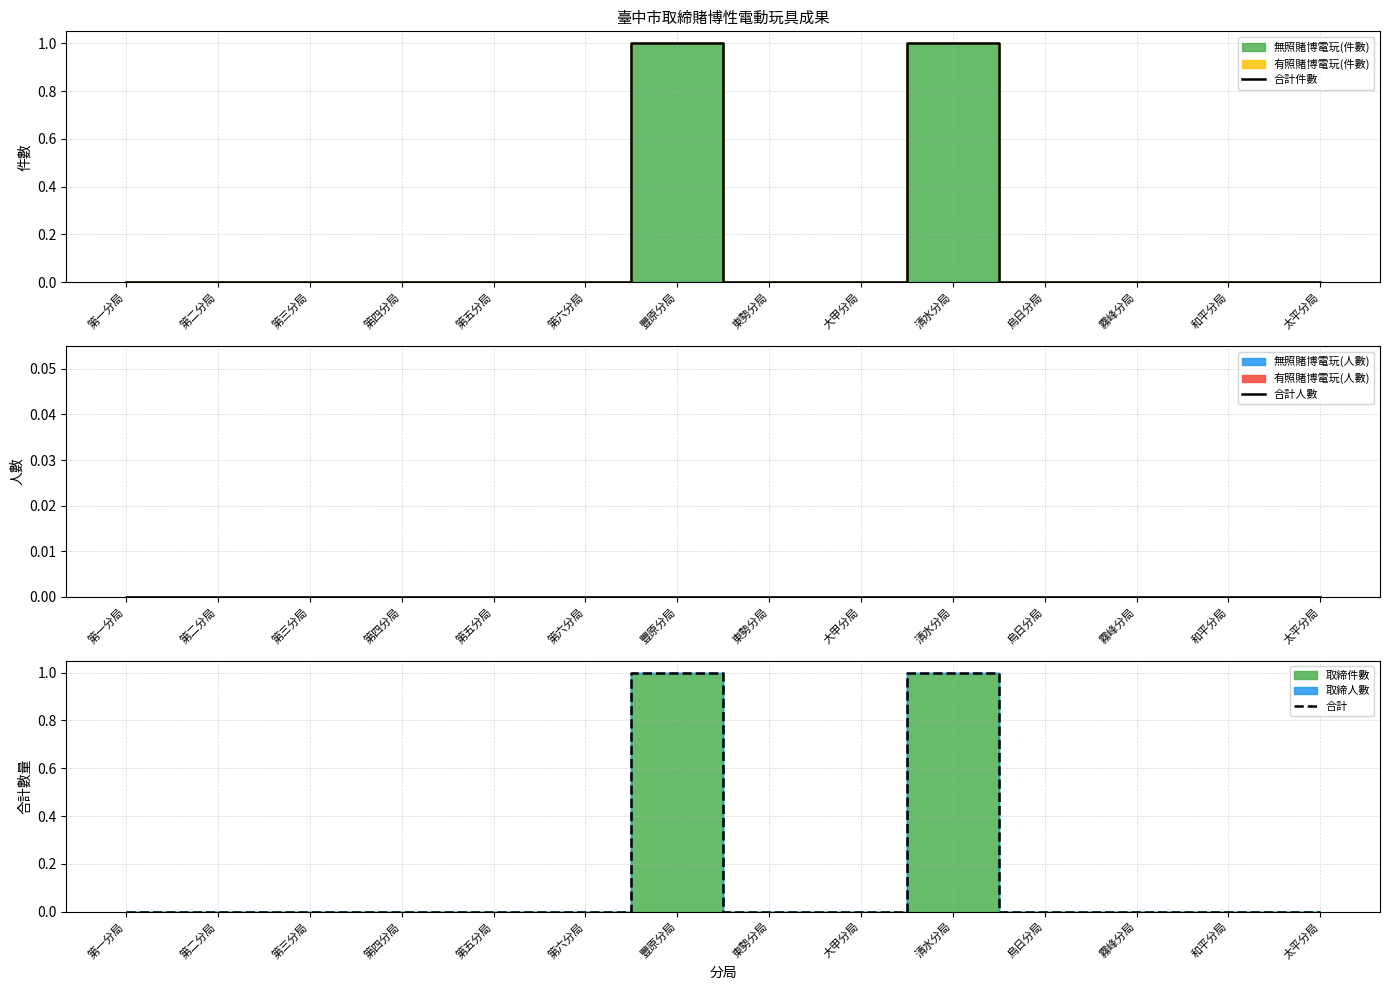

Is it true that 合計件數 equals 0 at 烏日分局?

True